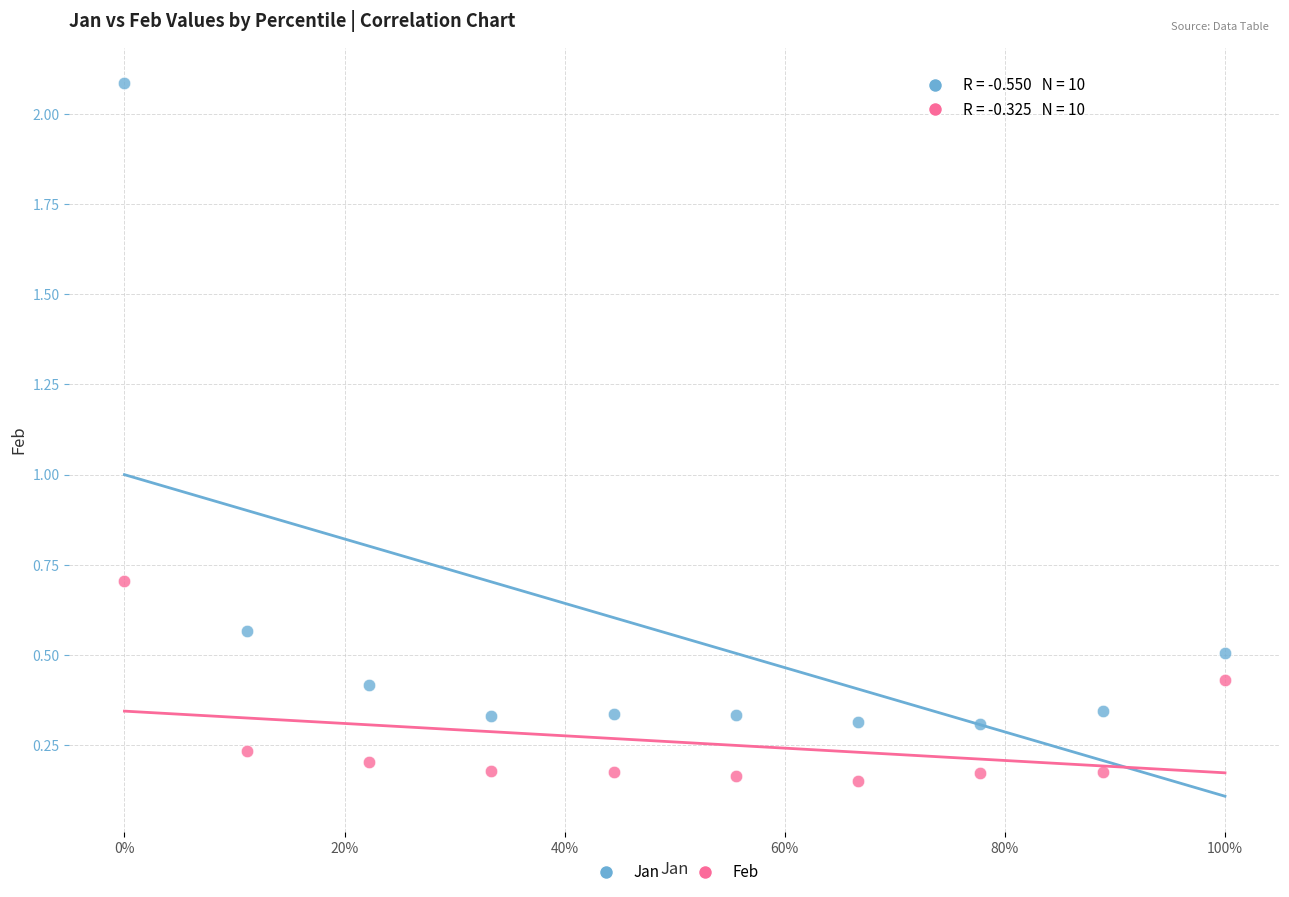

Which series has the largest Y range (max minus min)?

Jan